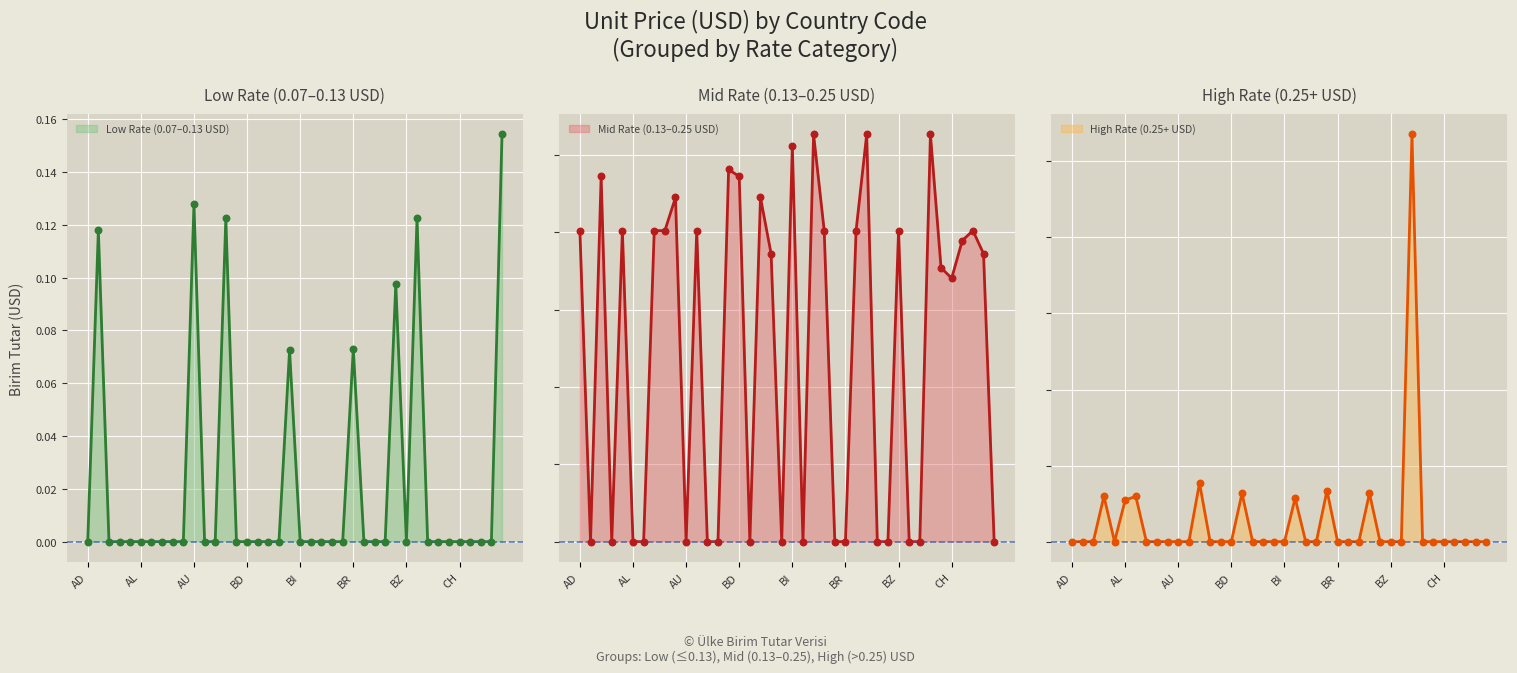

Which series has the largest Y range (max minus min)?

High Rate (0.25+ USD)